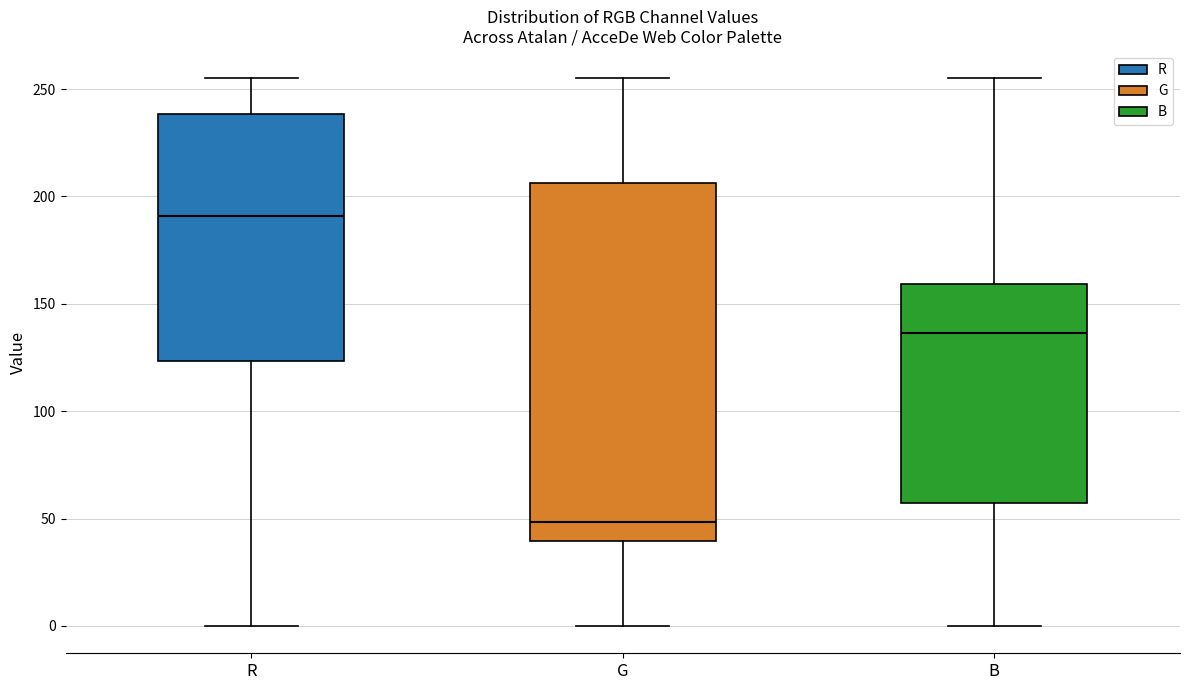

Where does the median line of the box for R sit on the y-axis? The values are not printed on the chart, so give them approximately, as read against the axis.

190